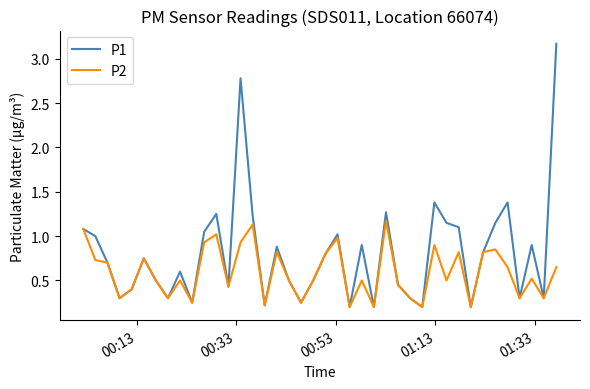

What is the sum of all P1 values?

32.2